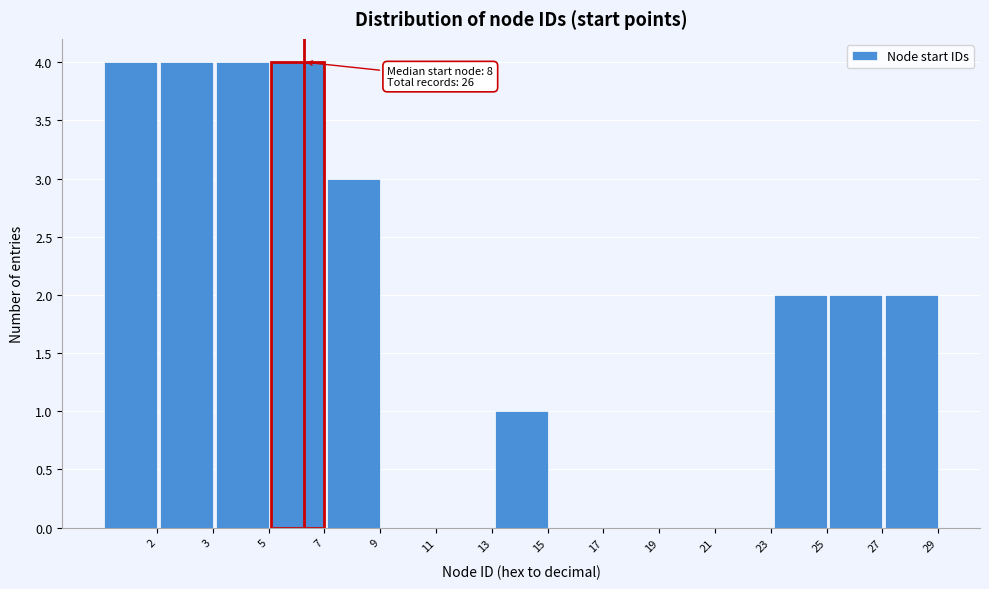

Reading right to left, extract all data points from this chart.

29=2	27=2	25=2	23=0	21=0	19=0	17=0	15=1	13=0	11=0	9=3	7=4	5=4	3=4	2=4